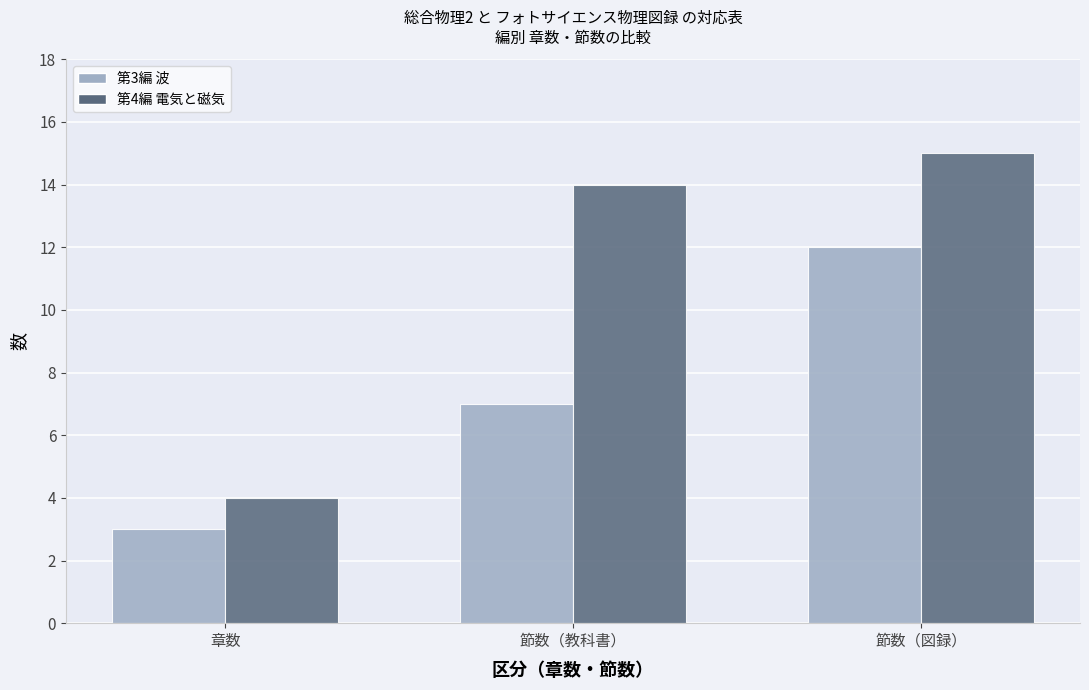

At which category is the sum across all series the highest?

節数（図録）